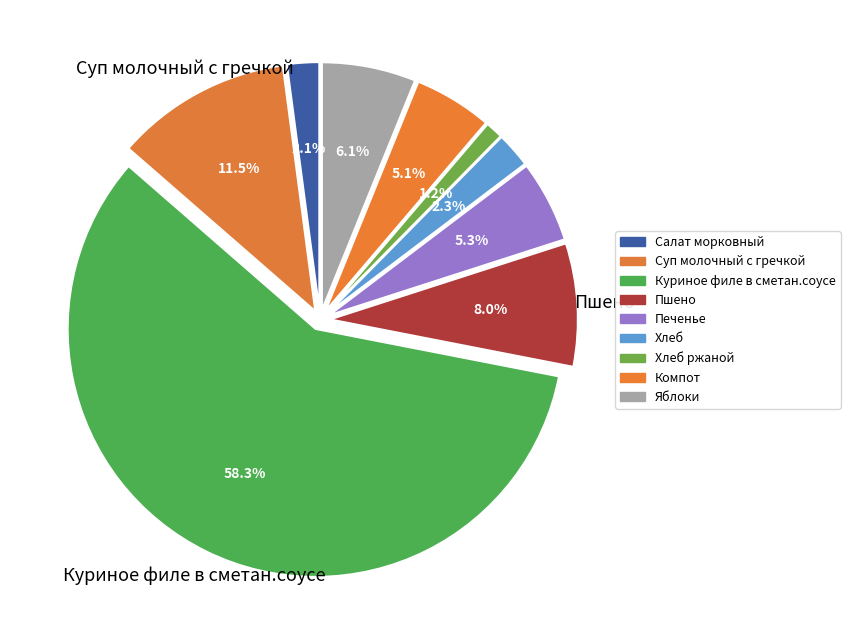

Is Куриное филе в сметан.соусе the majority of the pie?

Yes